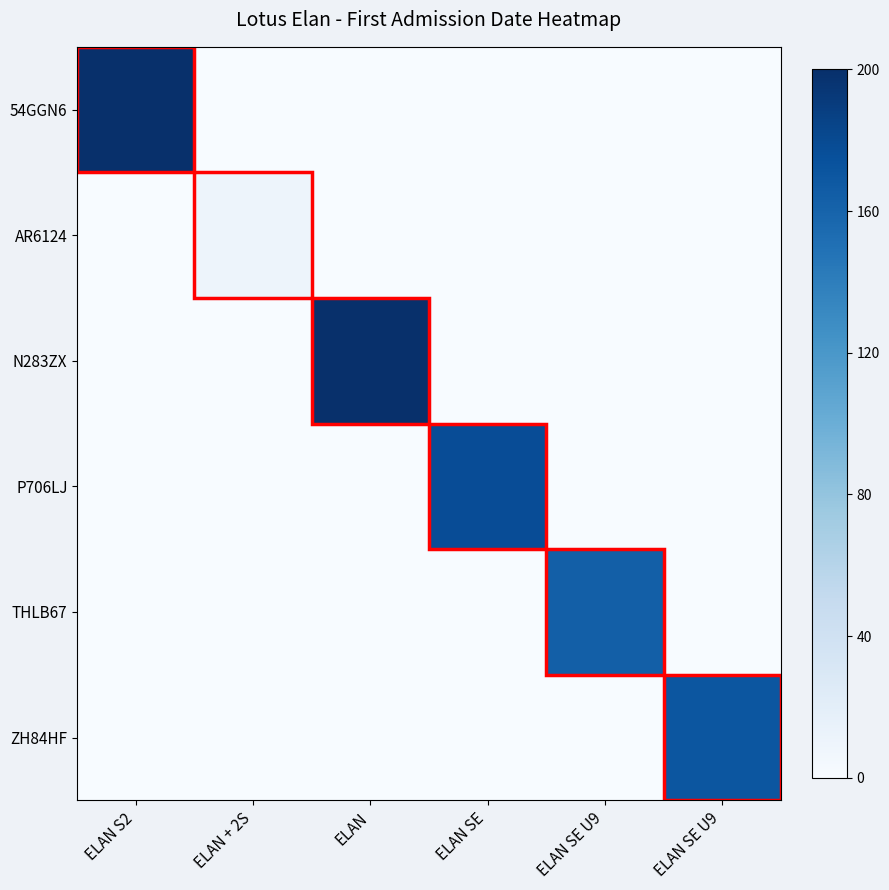

At which category does the chart reach its minimum across all series?

ELAN + 2S